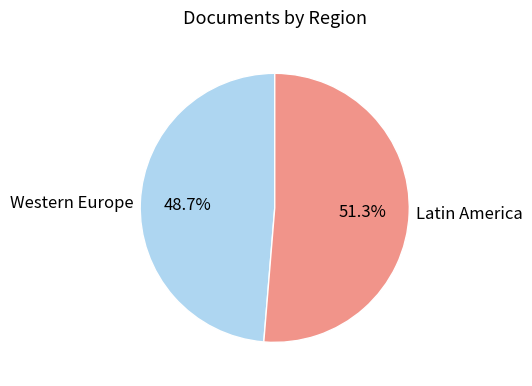

Count the number of slices in the pie.

2